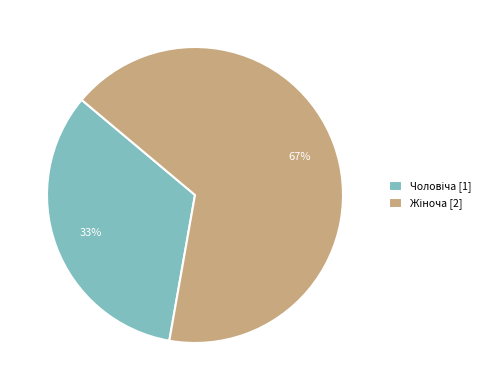

How many slices are in this pie chart?

2